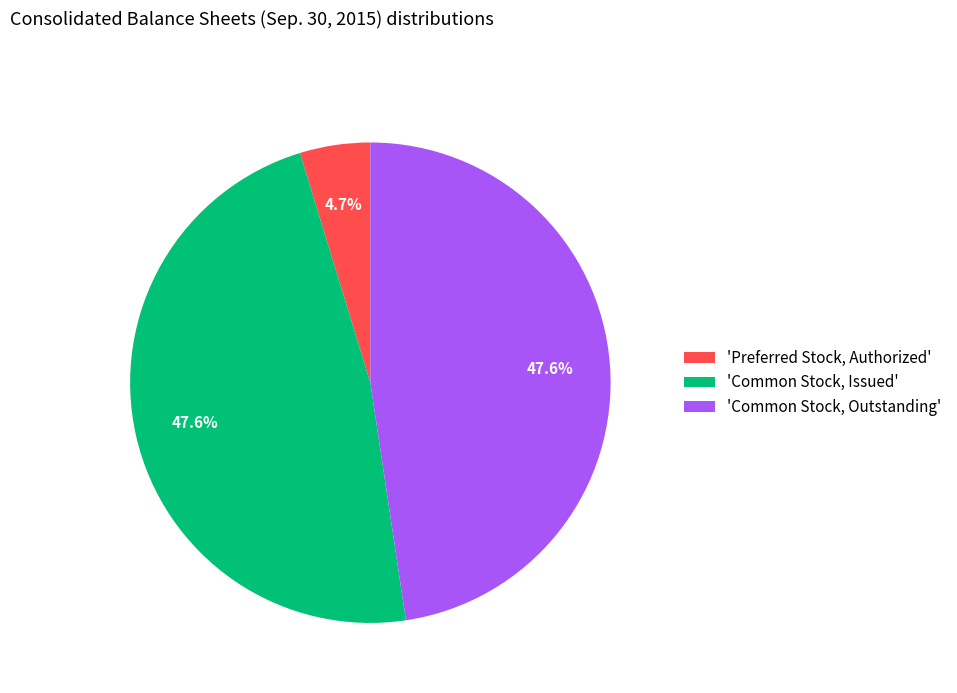

Does 'Common Stock, Issued' account for over 50% of the chart?

No